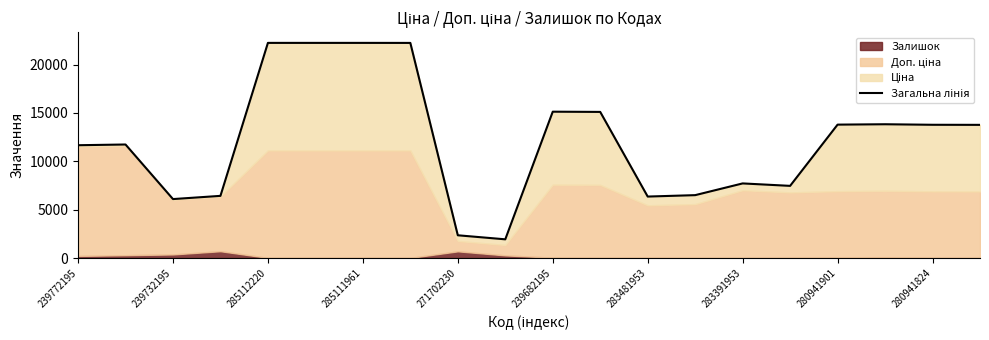

What is the maximum value shown in the chart?

22244.2